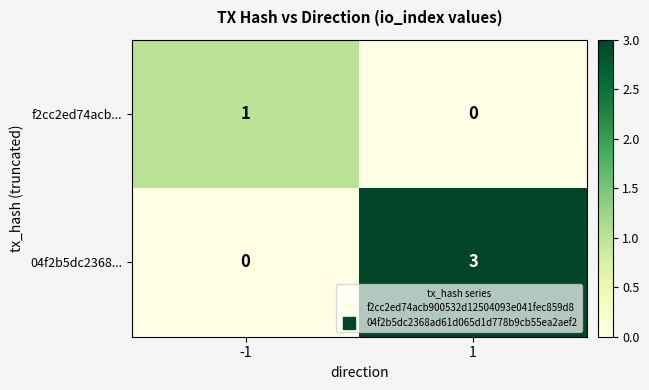

What is the difference between the 04f2b5dc2368... values at 1 and -1?

3